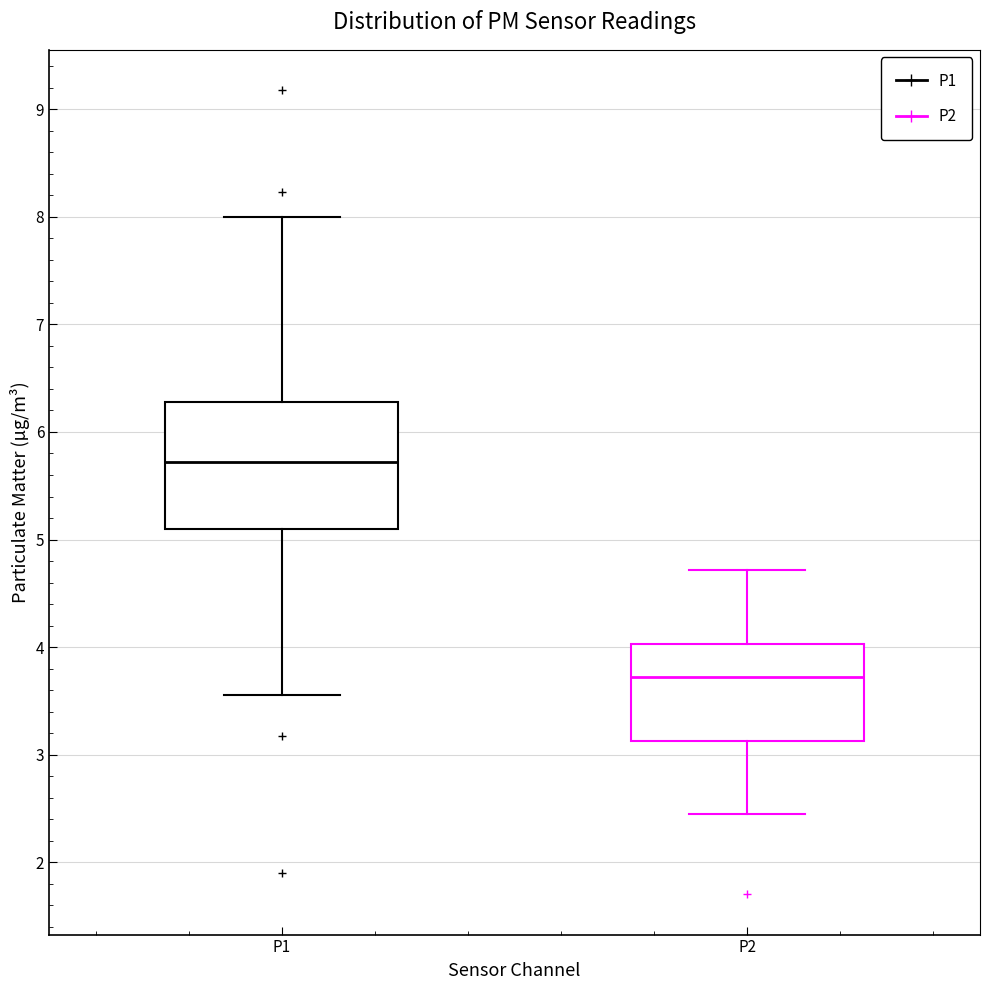

Which box has the highest median line?

P1